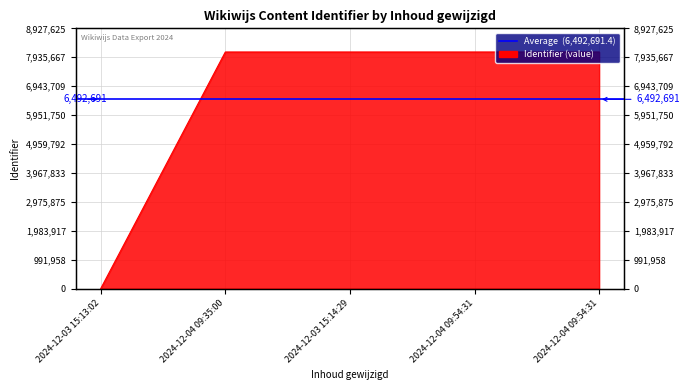

Reading left to right, list all the values displayed in this chart.

0	8115810	8115811	8115813	8116023